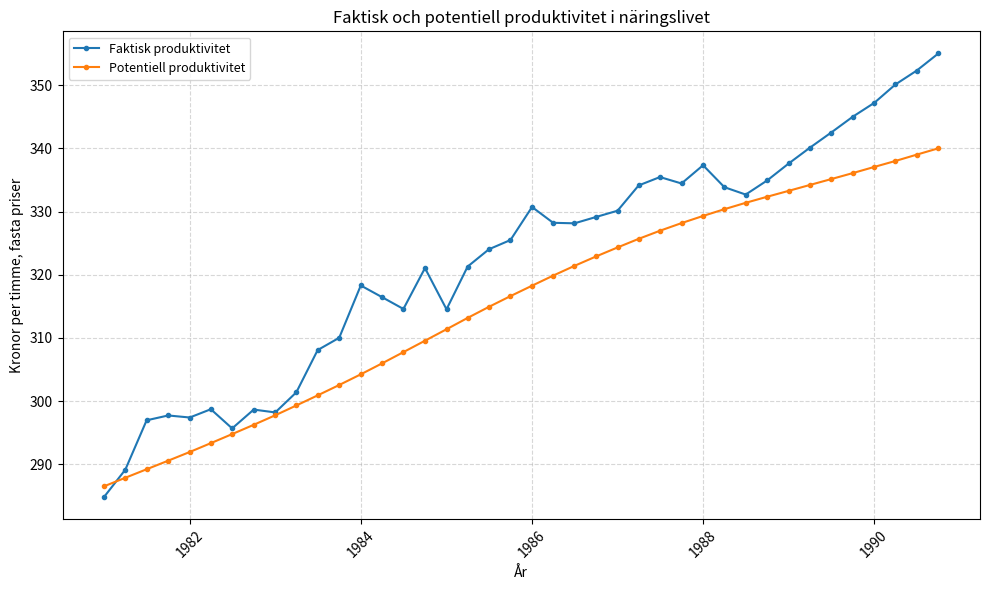

Rank the series by their maximum value, from highest to lowest.

Faktisk produktivitet, Potentiell produktivitet